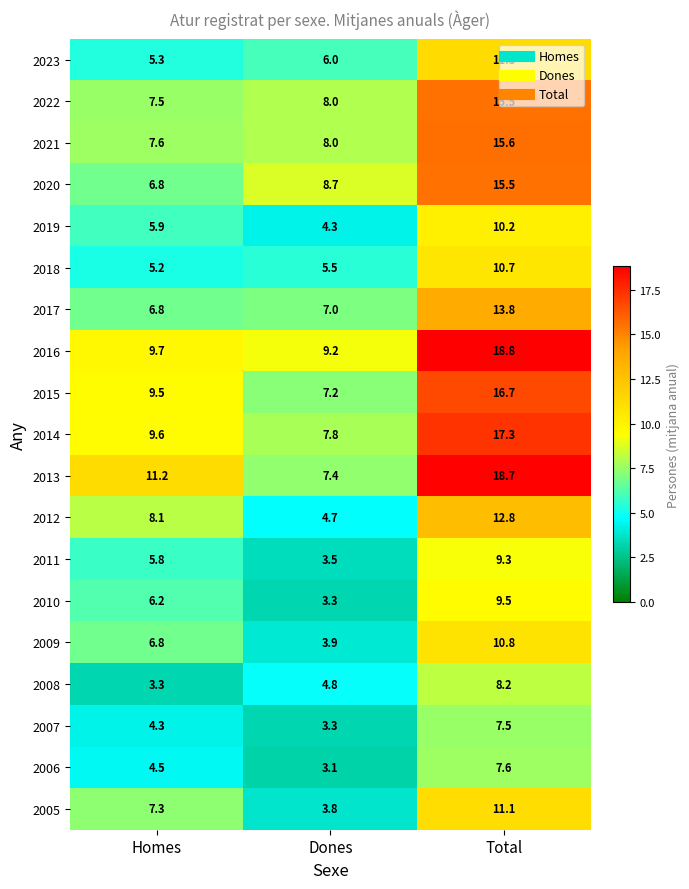

What is the total value across all series at Homes?

131.4